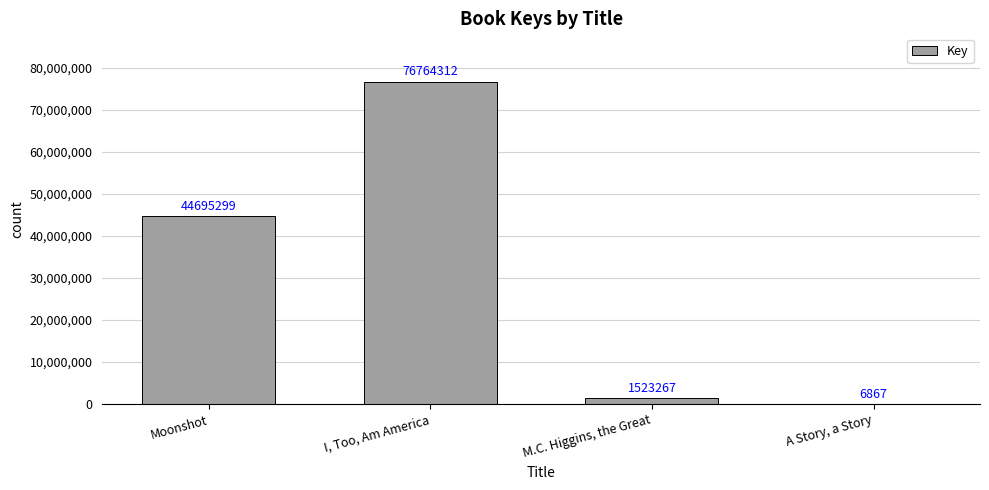

Are the bars horizontal?

No